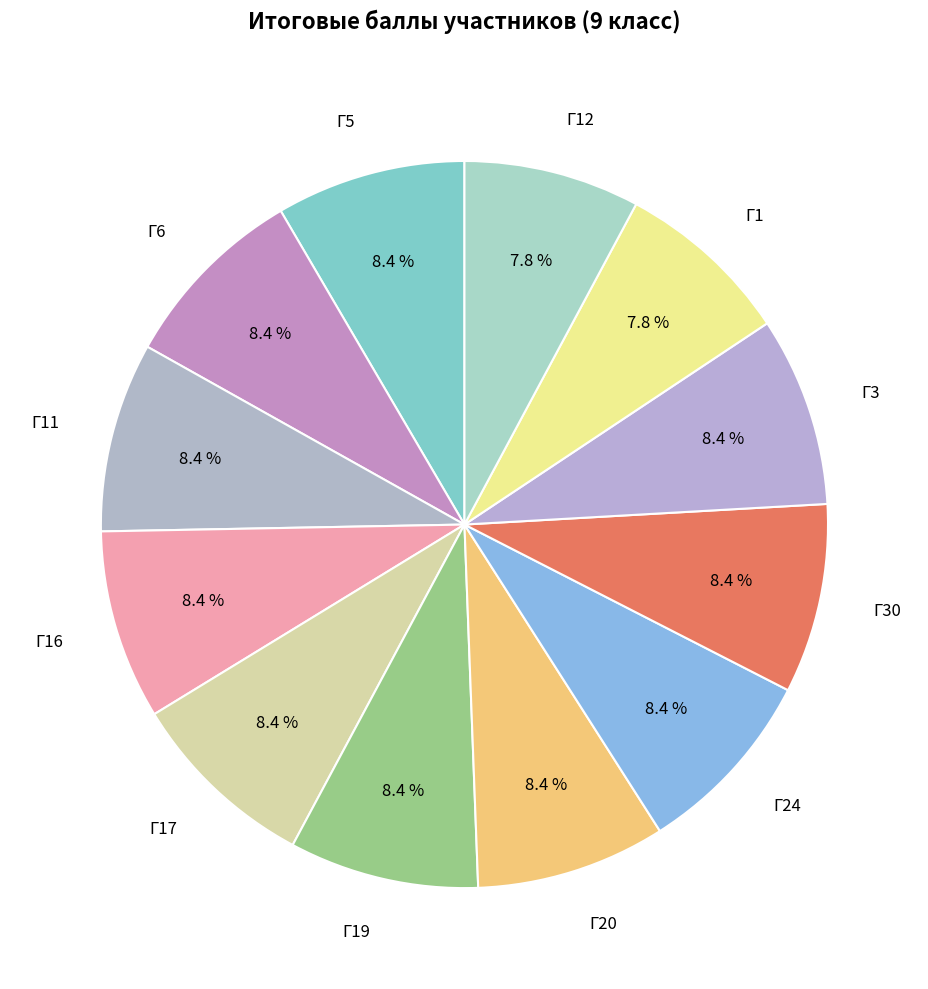

True or false: Г5 accounts for 19% of the total.

False